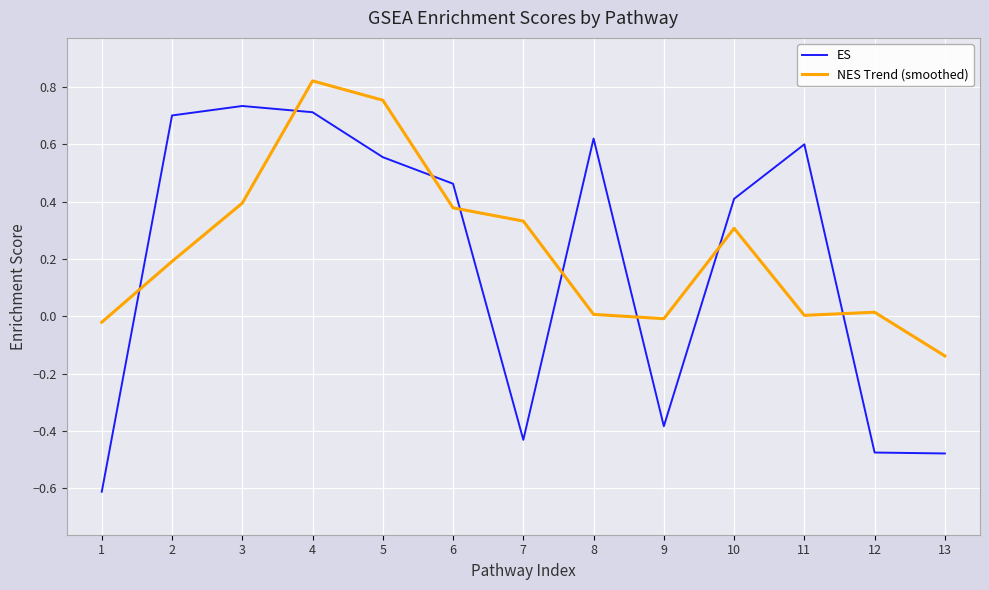

Which series has the largest range (max minus min)?

ES